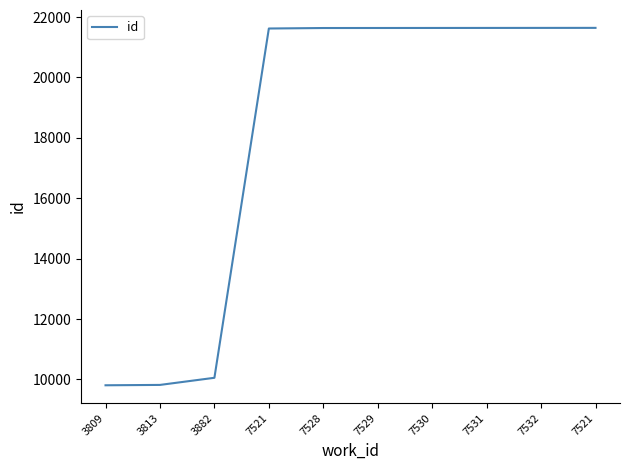

Does the chart display data point markers on the line(s)?

No